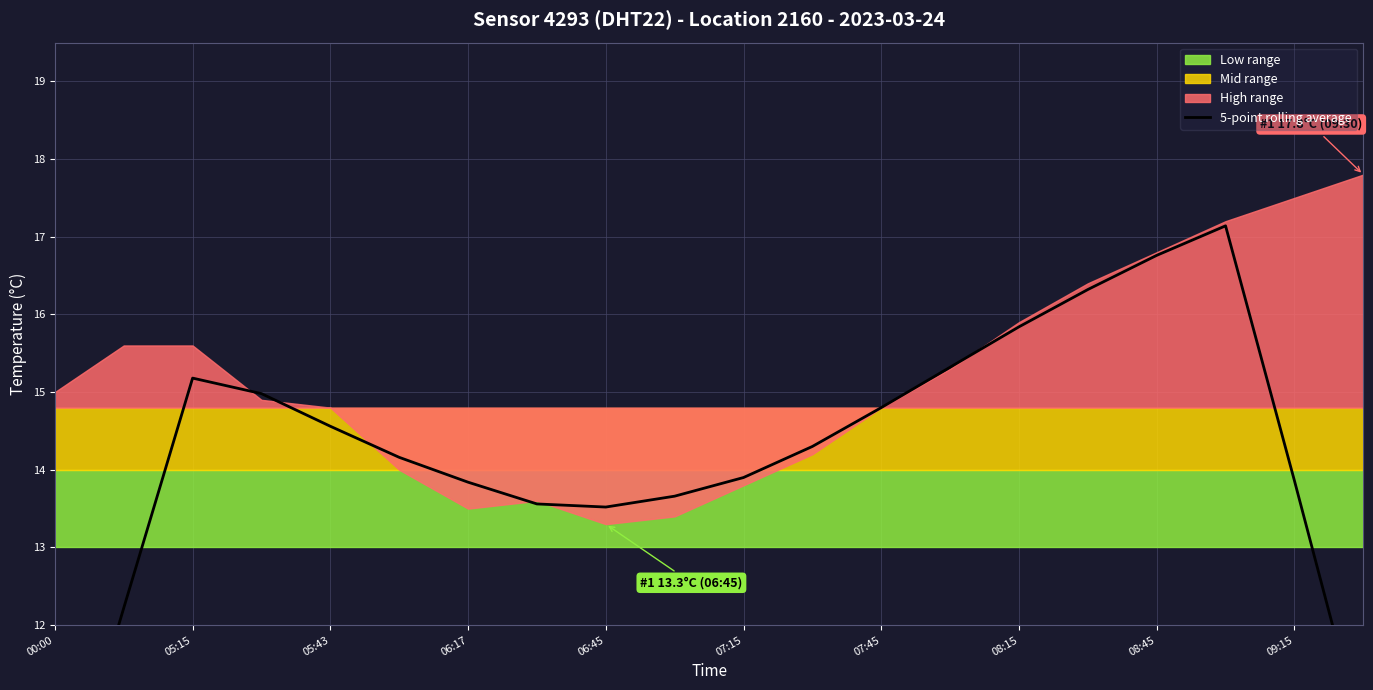

What is the average value?

14.2